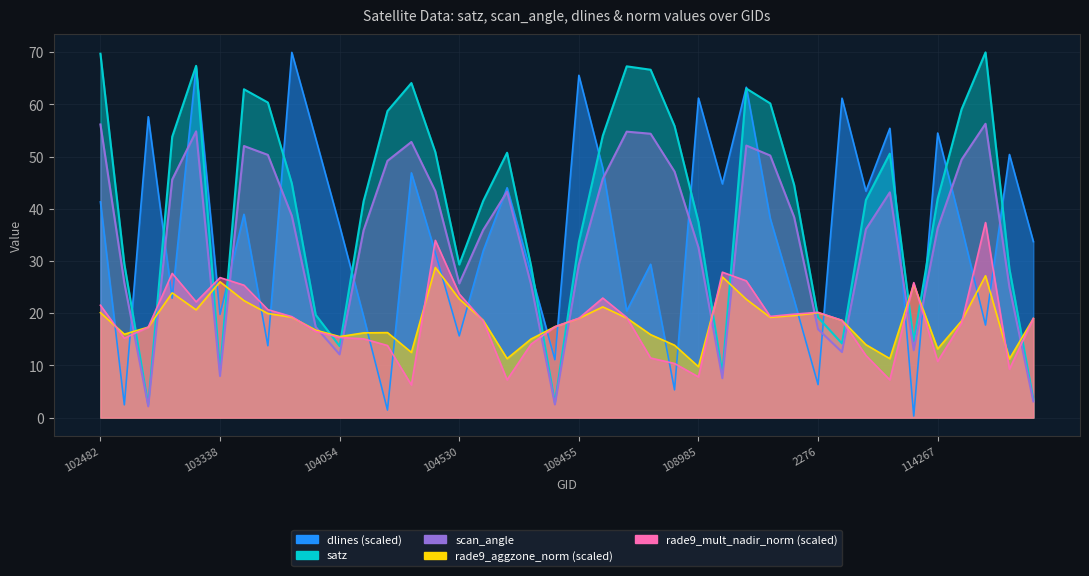

Where does the dlines series first go above 36?

102482